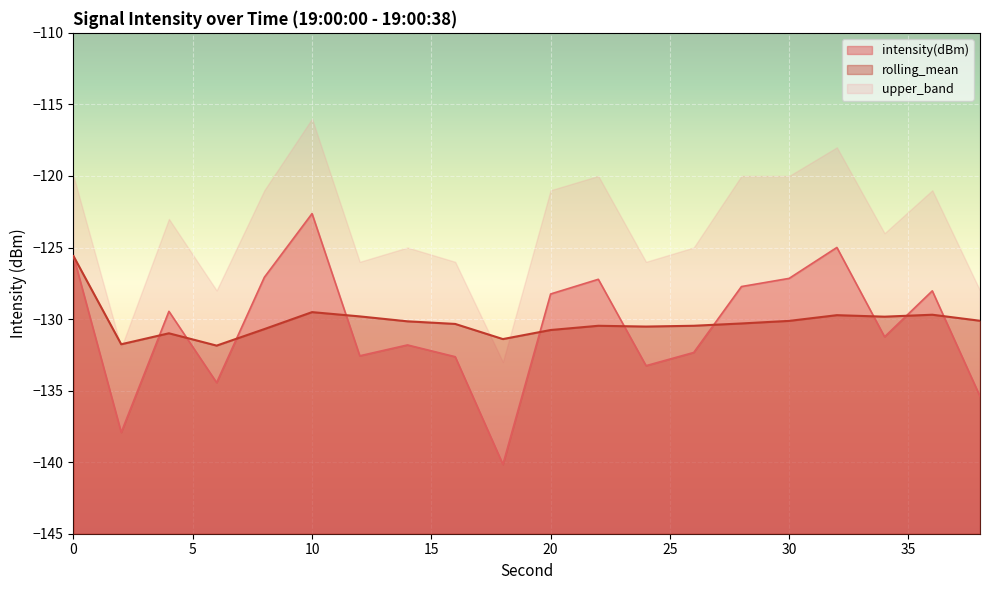

The value of intensity(dBm) at 34 is -131.2. True or false?

True